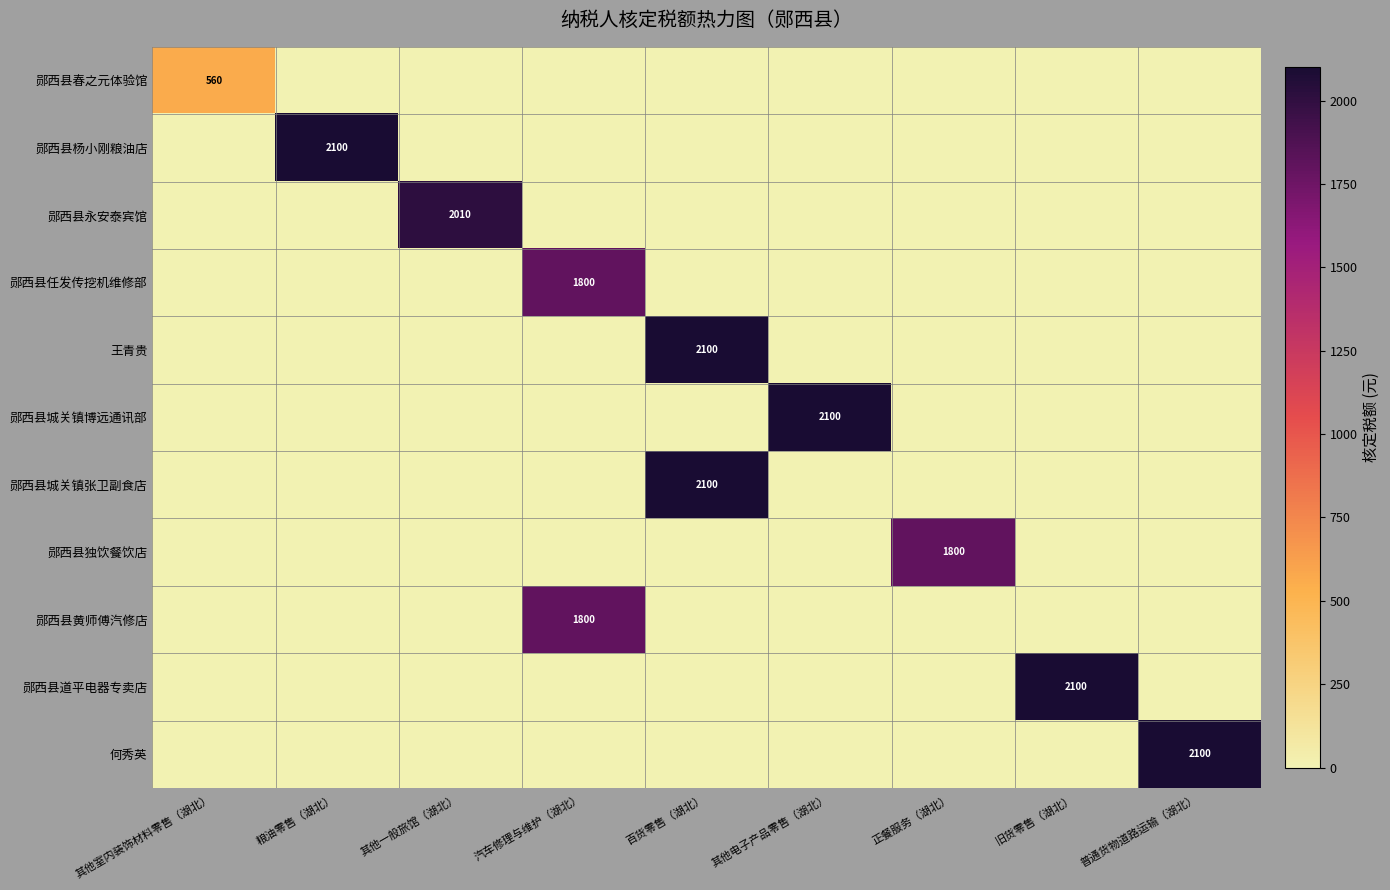

Rank the series at 其他电子产品零售（湖北） from lowest to highest value.

郧西县春之元体验馆, 郧西县杨小刚粮油店, 郧西县永安泰宾馆, 郧西县任发传挖机维修部, 王青贵, 郧西县城关镇张卫副食店, 郧西县独饮餐饮店, 郧西县黄师傅汽修店, 郧西县道平电器专卖店, 何秀英, 郧西县城关镇博远通讯部